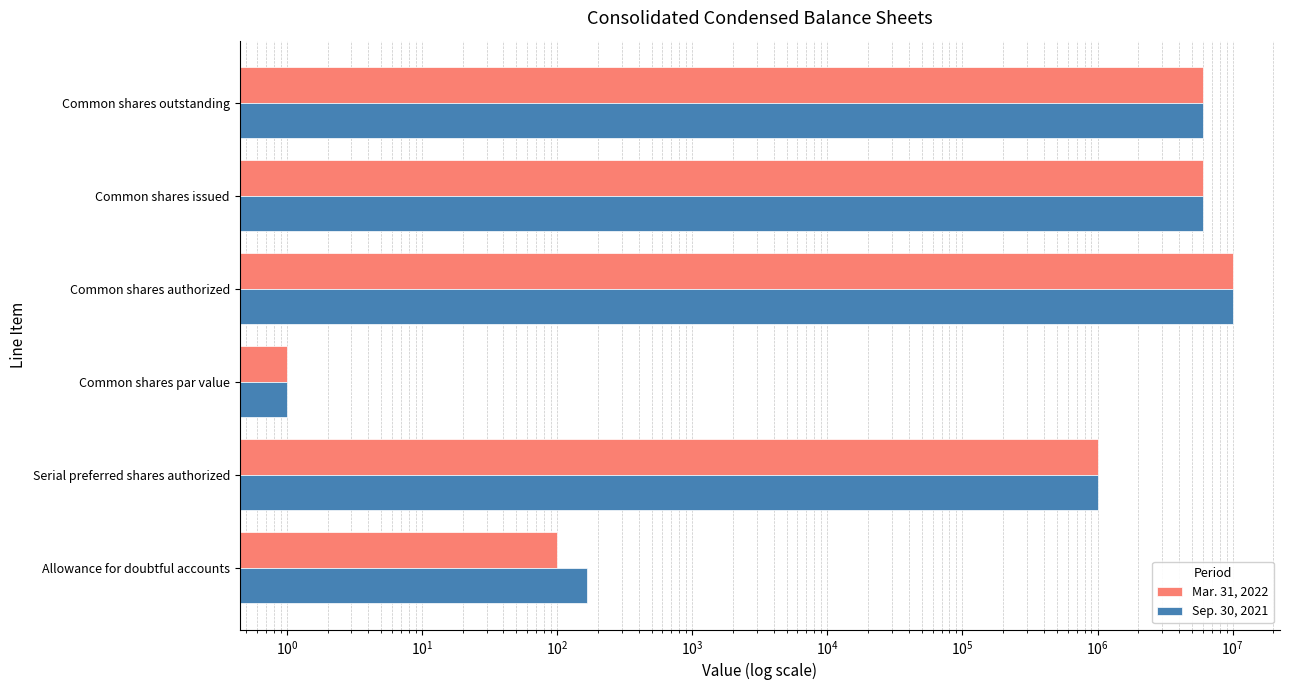

What is the value of the Sep. 30, 2021 bar at the 2nd from the left?

1000000